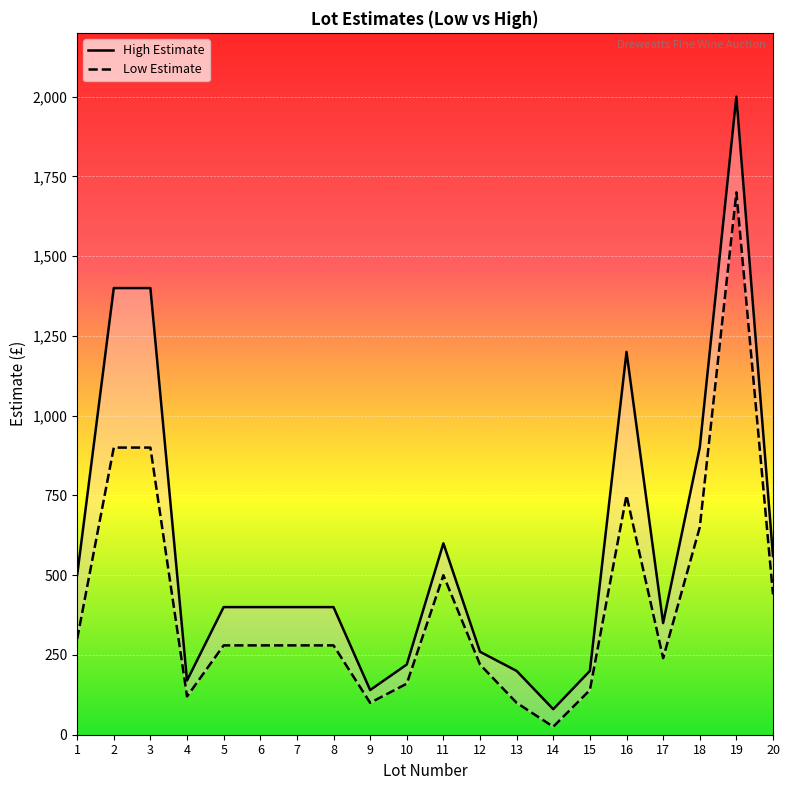

True or false: High Estimate has more than 0 interior local peaks.

True